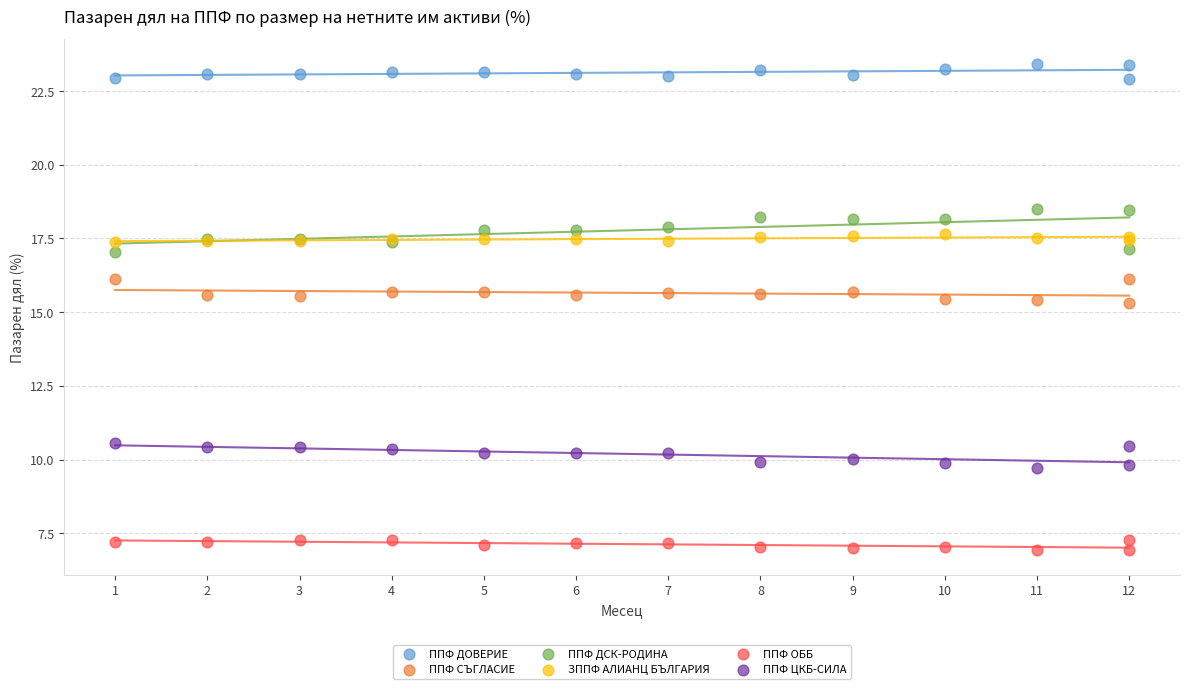

Which series contains the lowest Y value?

ППФ ОББ